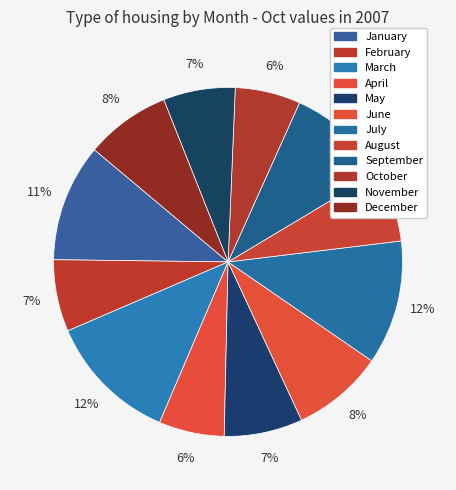

Count the number of slices in the pie.

12